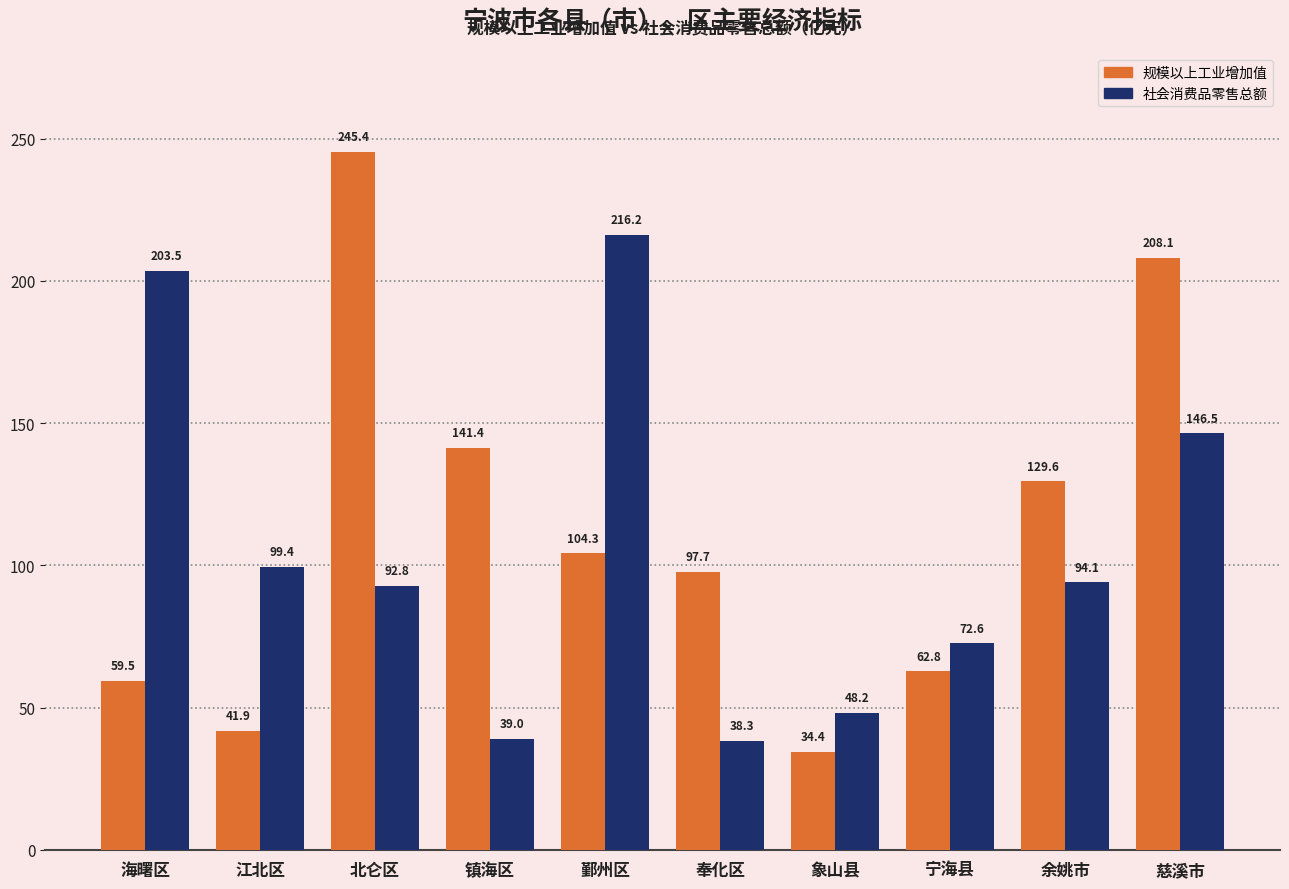

What is the label of the 8th bar from the left?

宁海县